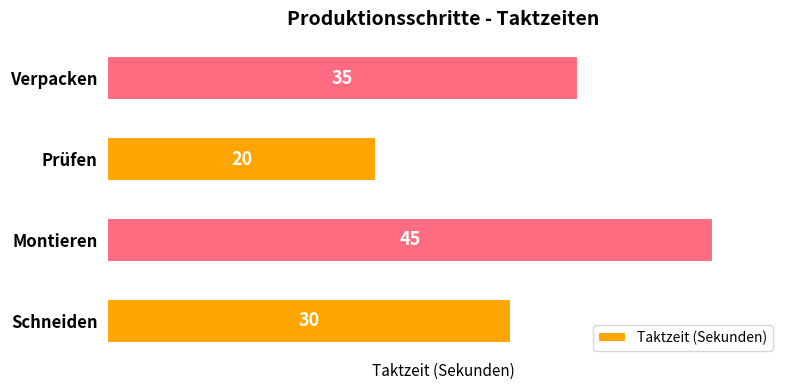

What is the smallest value displayed?

20